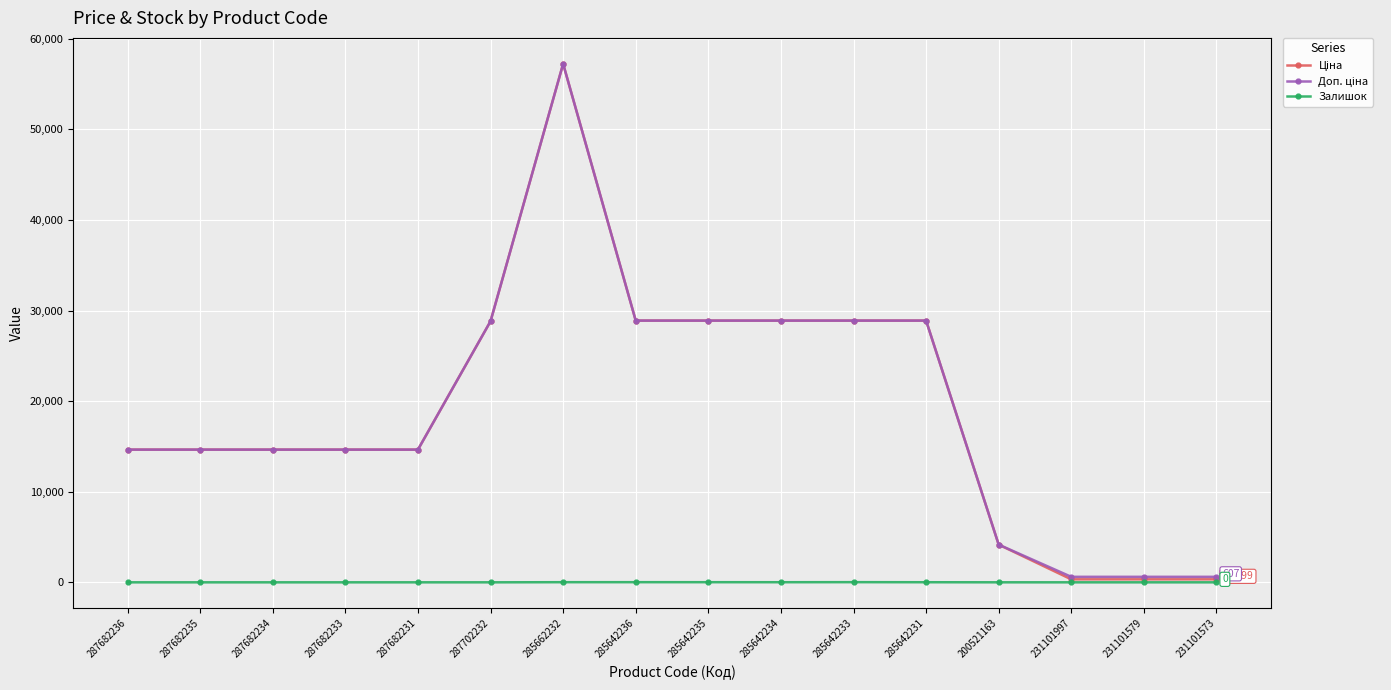

At which category is the sum across all series the highest?

285662232